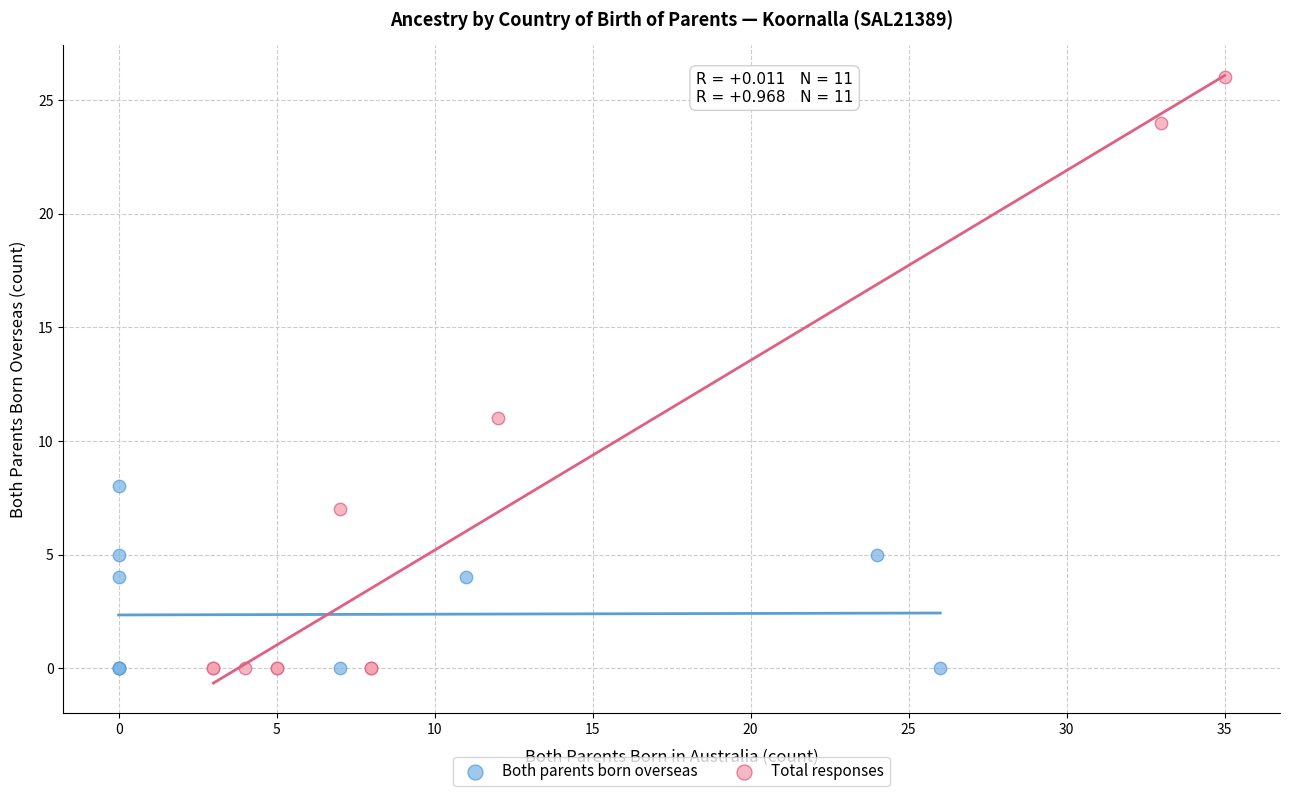

Which series has the widest spread of Y values?

Total responses